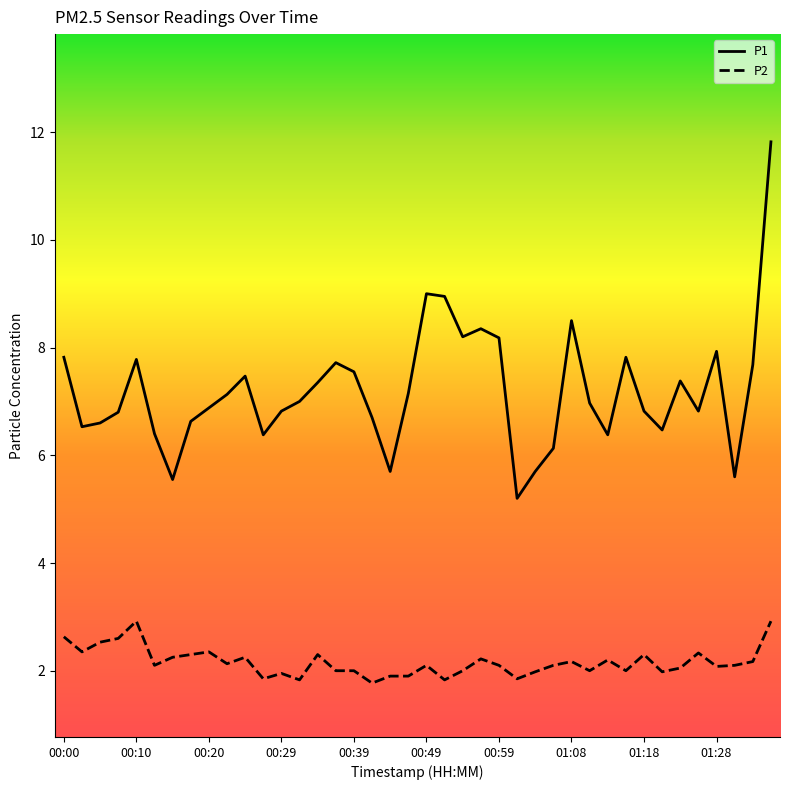

Which series has the largest range (max minus min)?

P1